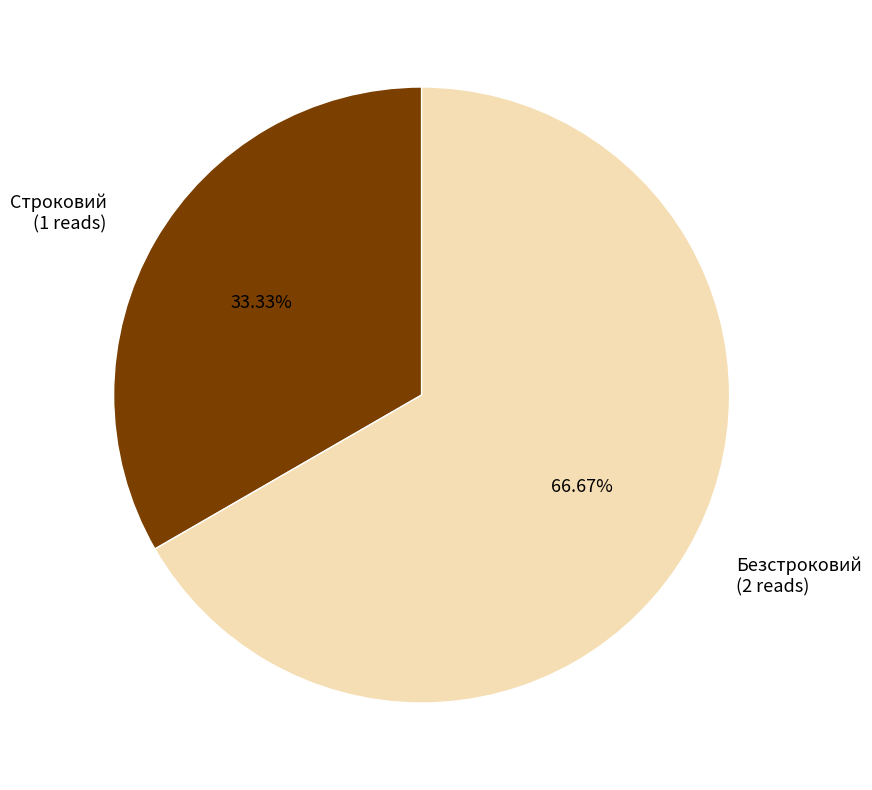

How much of the chart is everything except Строковий?

66.7%